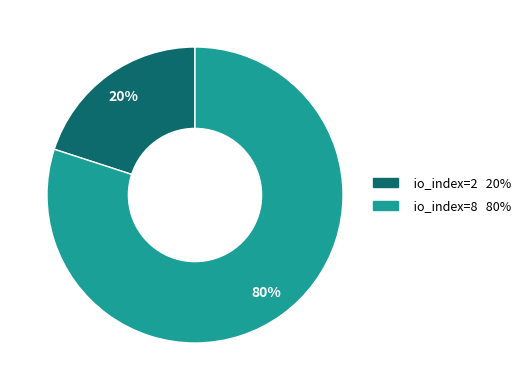

Which slice is the smallest?

io_index=2